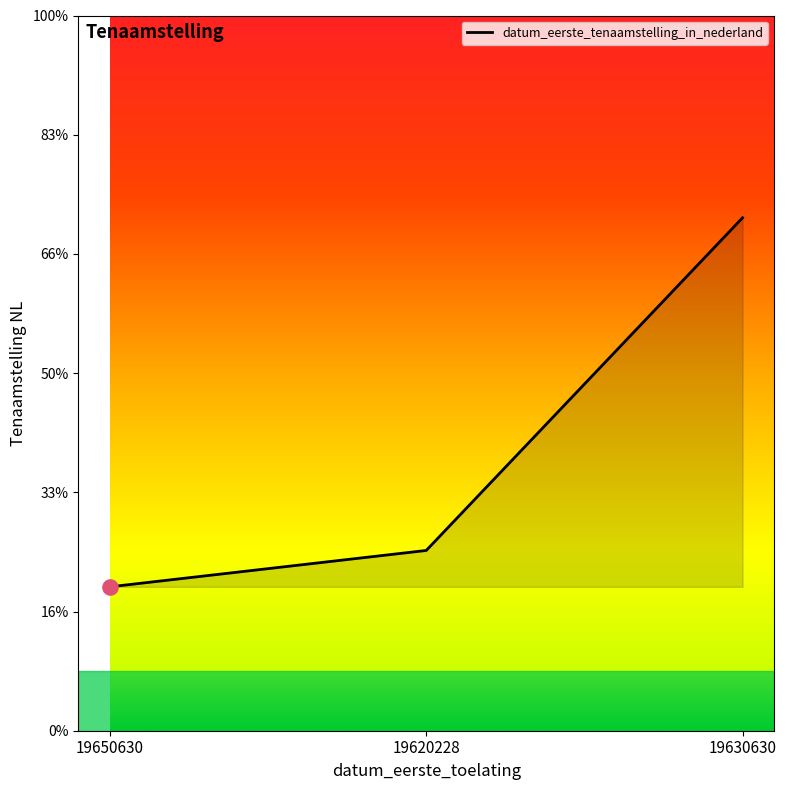

Approximately how many times larger is the value at 19630630 compared to 19650630?

1.0